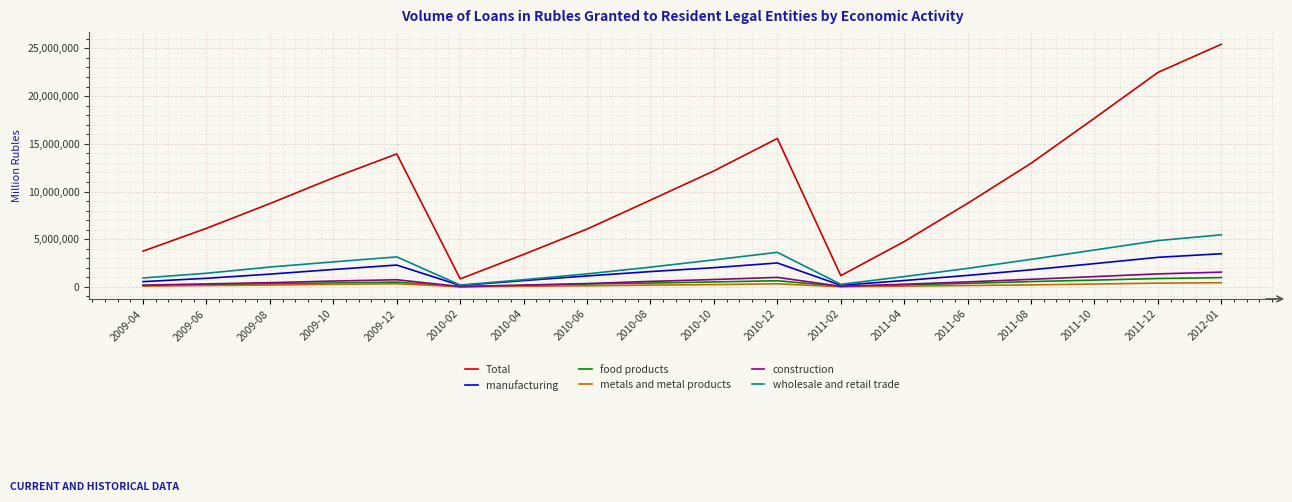

List the series in order of their peak value, highest first.

Total, wholesale and retail trade, manufacturing, construction, food products, metals and metal products